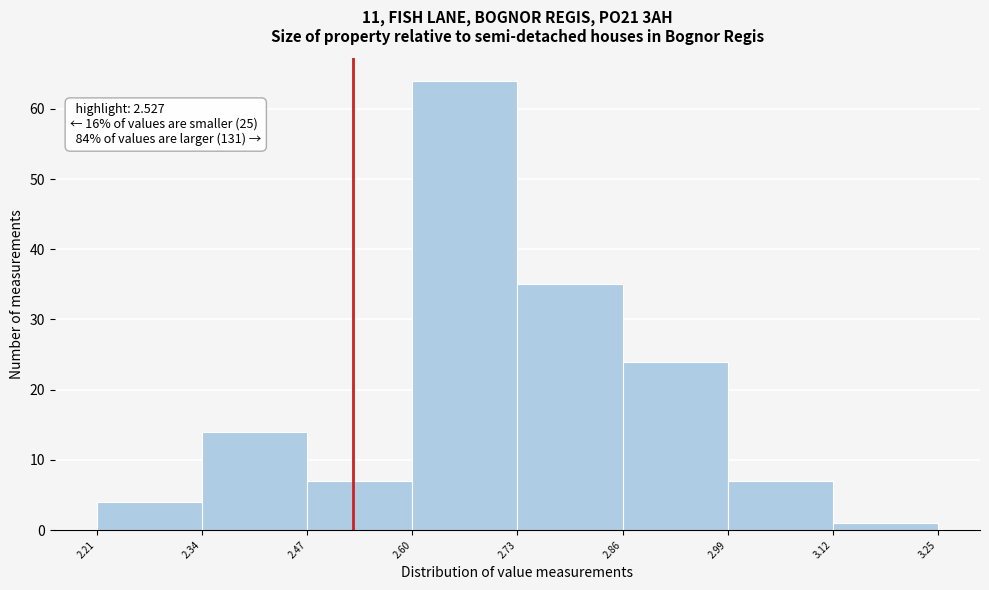

Which range on the x-axis has the tallest bar?

2.60 to 2.73